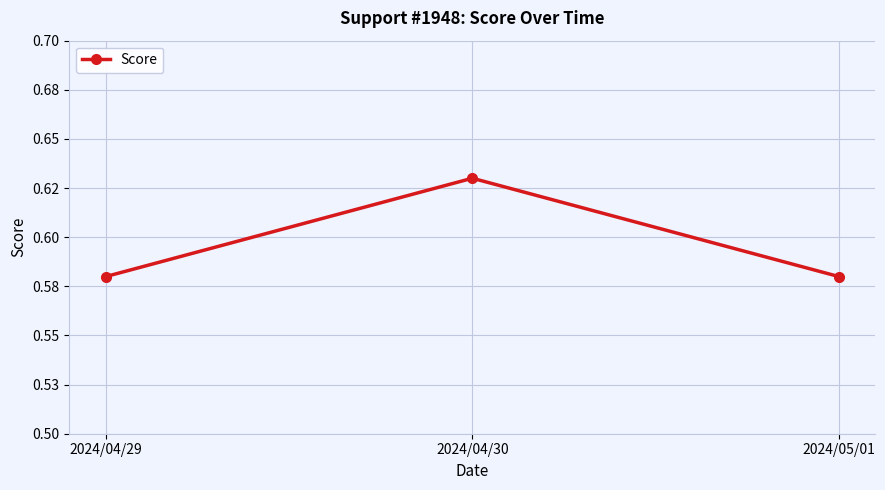

List the labels in order of value, smallest first.

2024/04/29, 2024/05/01, 2024/04/30